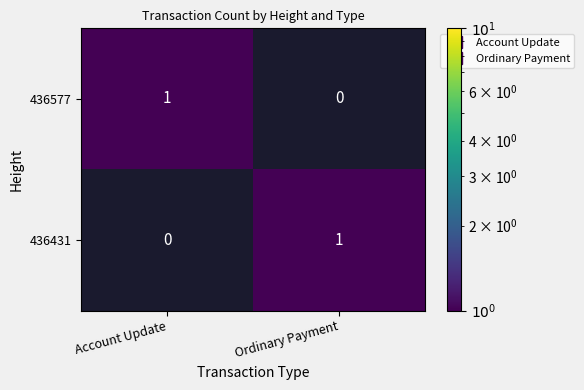

How many data points in 436577 are less than 1?

1